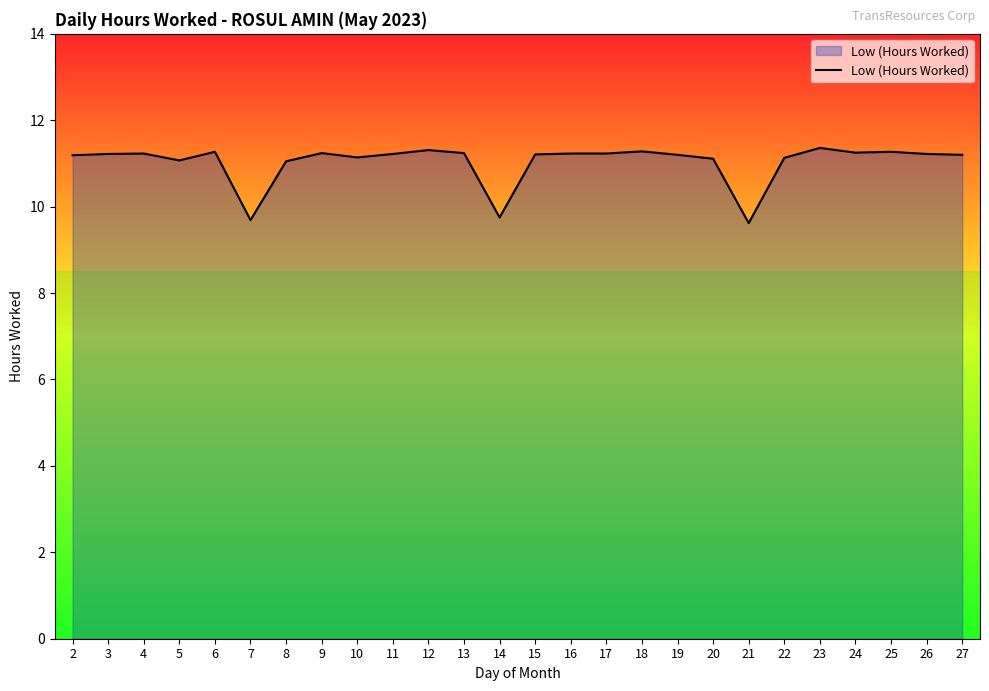

What is the sum of all values?

286.9